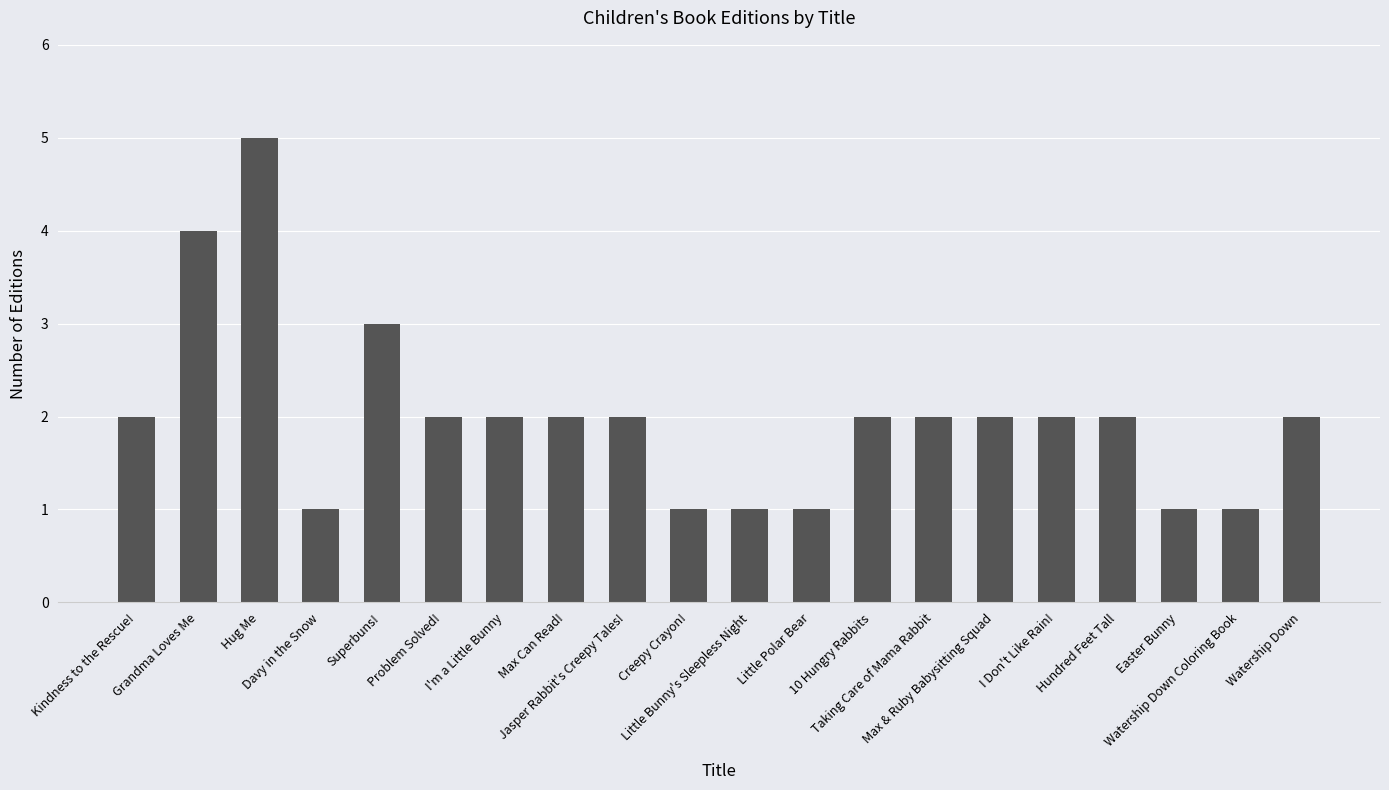

How many data points does each series have?

20